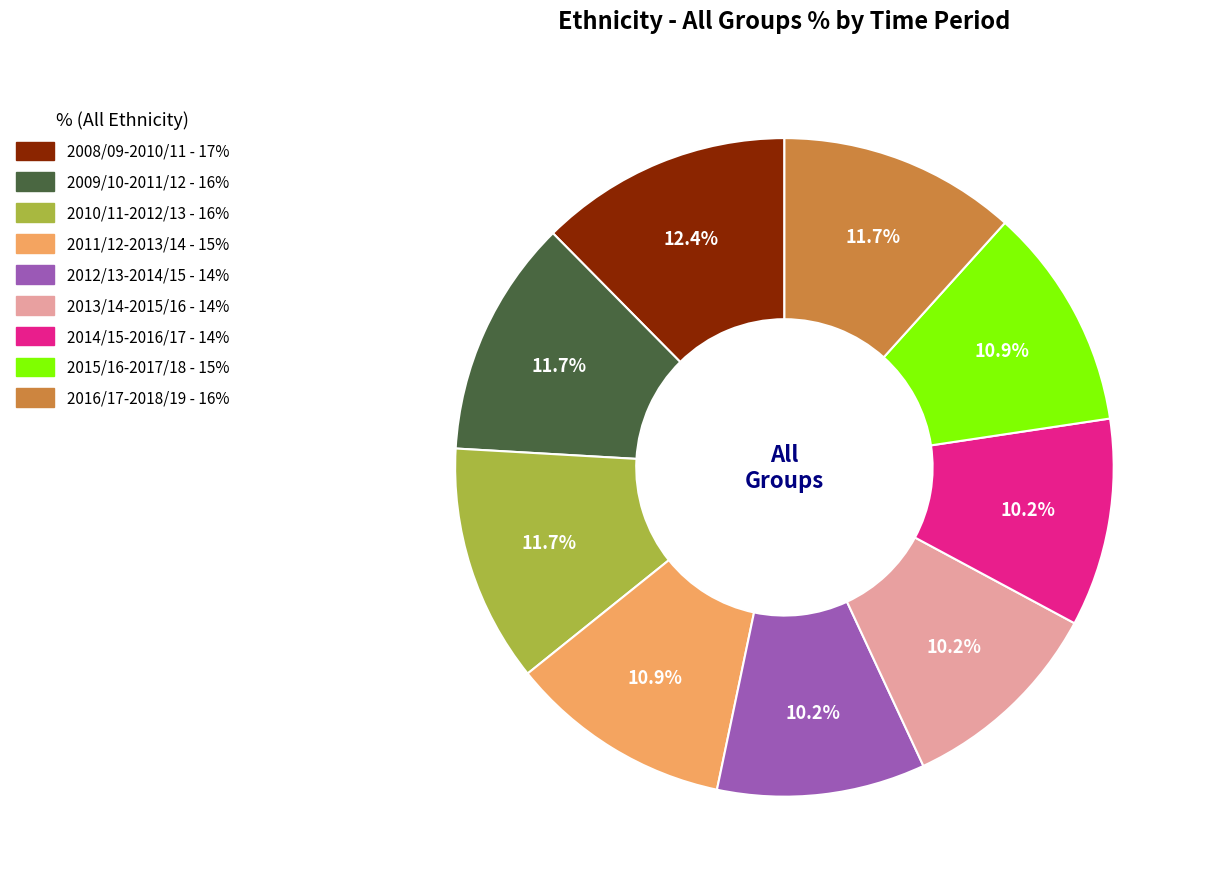

What percentage is NOT represented by 2008/09-2010/11?

87.6%